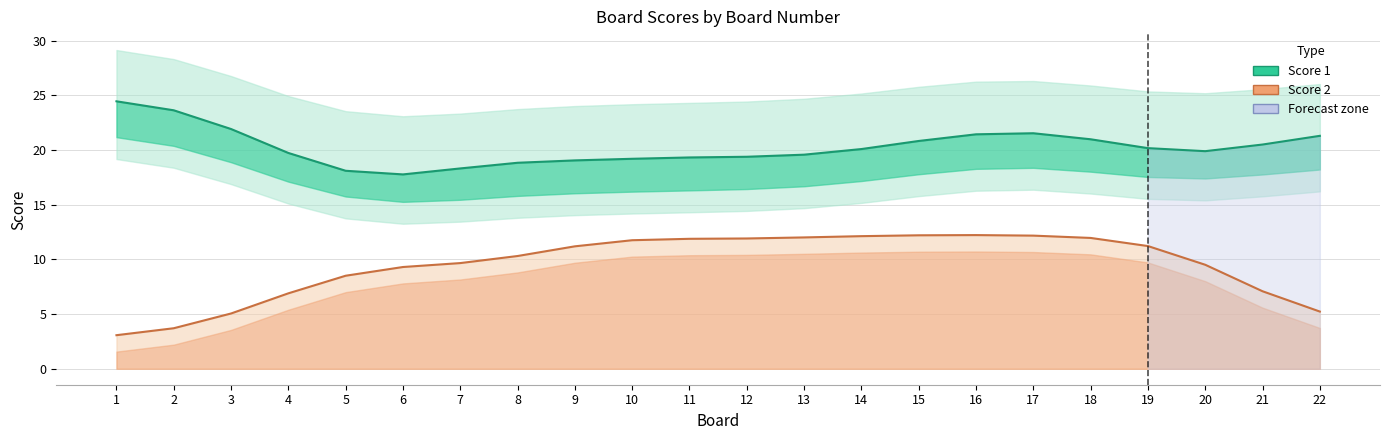

List the series in order of their overall mean, lowest first.

Score 2 line, Score 1 line